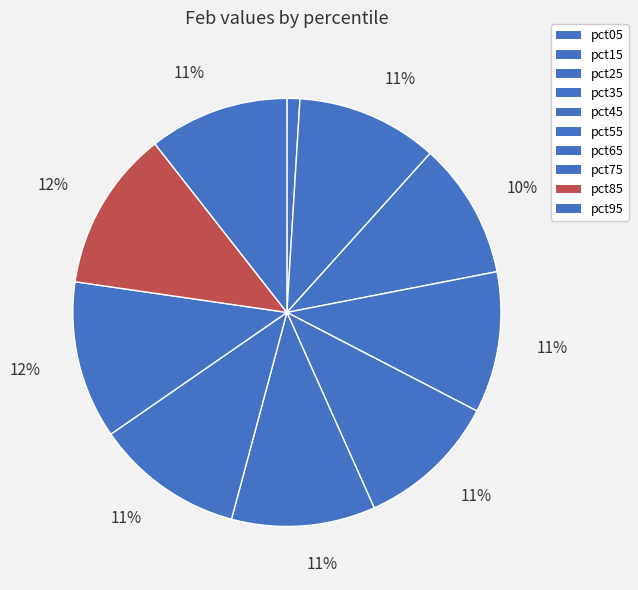

What is the smallest slice in the pie chart?

pct05